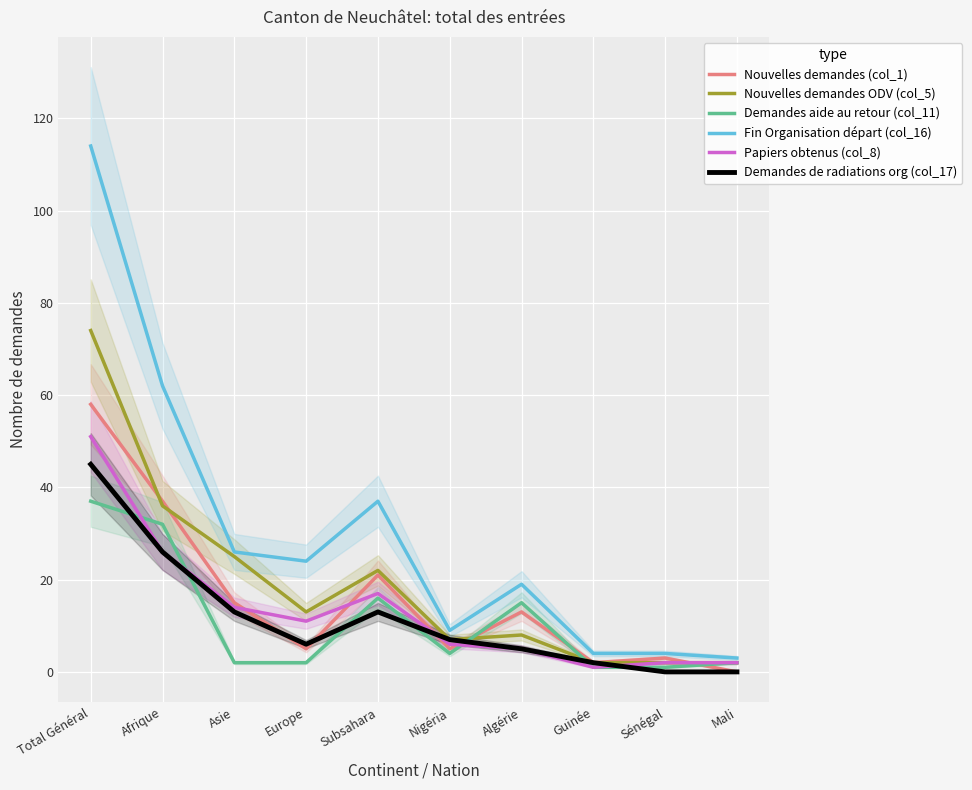

What is the highest value of the Demandes de radiations org (col_17) series?

45